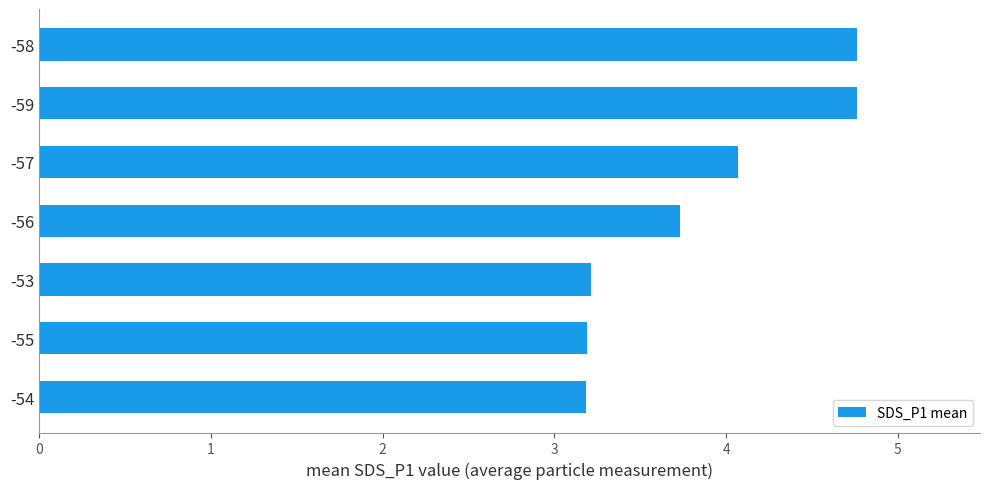

Approximately how many times larger is the value at -59 compared to -54?

1.5